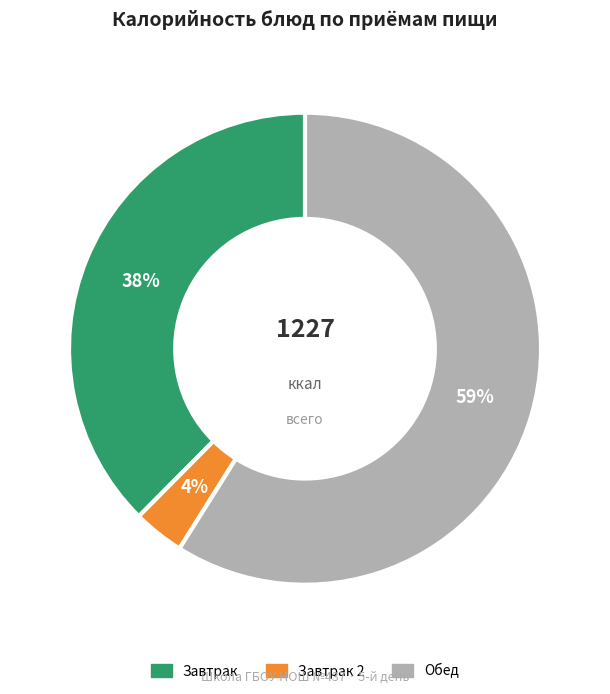

Rank the categories by value from lowest to highest.

Завтрак 2, Завтрак, Обед